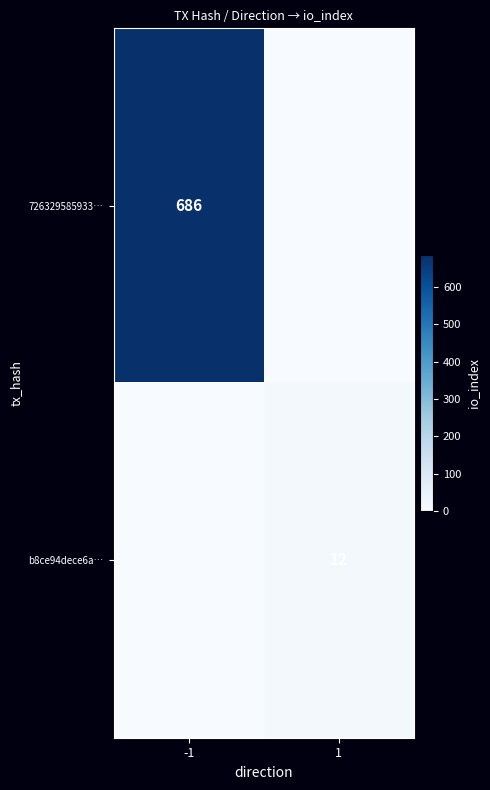

The b8ce94dece6a… series shows 19 at 1. True or false?

False